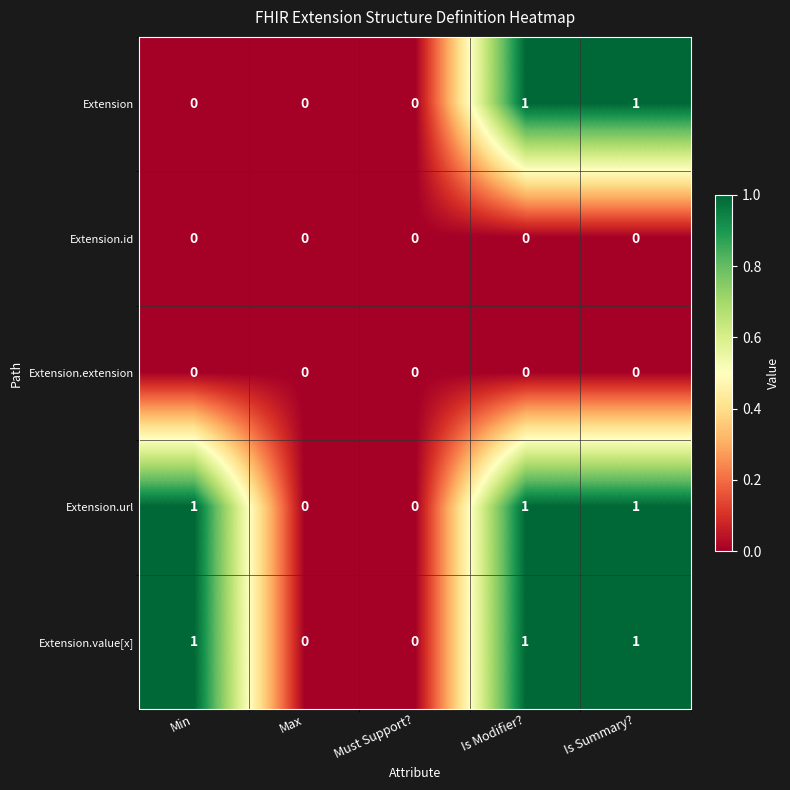

Is it true that Extension.value[x] equals 1 at Must Support??

False